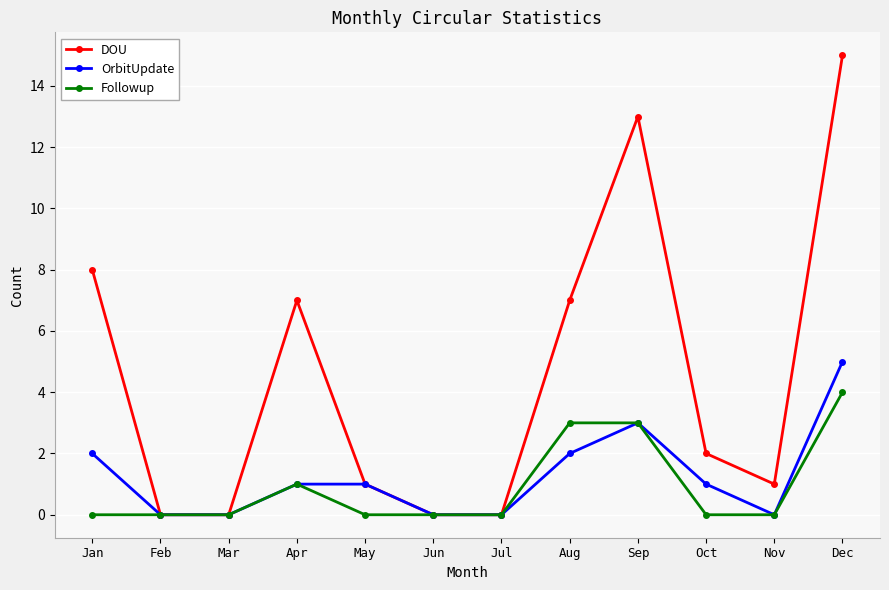

Reading left to right, extract all data points from this chart.

DOU: Jan=8	Feb=0	Mar=0	Apr=7	May=1	Jun=0	Jul=0	Aug=7	Sep=13	Oct=2	Nov=1	Dec=15
OrbitUpdate: Jan=2	Feb=0	Mar=0	Apr=1	May=1	Jun=0	Jul=0	Aug=2	Sep=3	Oct=1	Nov=0	Dec=5
Followup: Jan=0	Feb=0	Mar=0	Apr=1	May=0	Jun=0	Jul=0	Aug=3	Sep=3	Oct=0	Nov=0	Dec=4